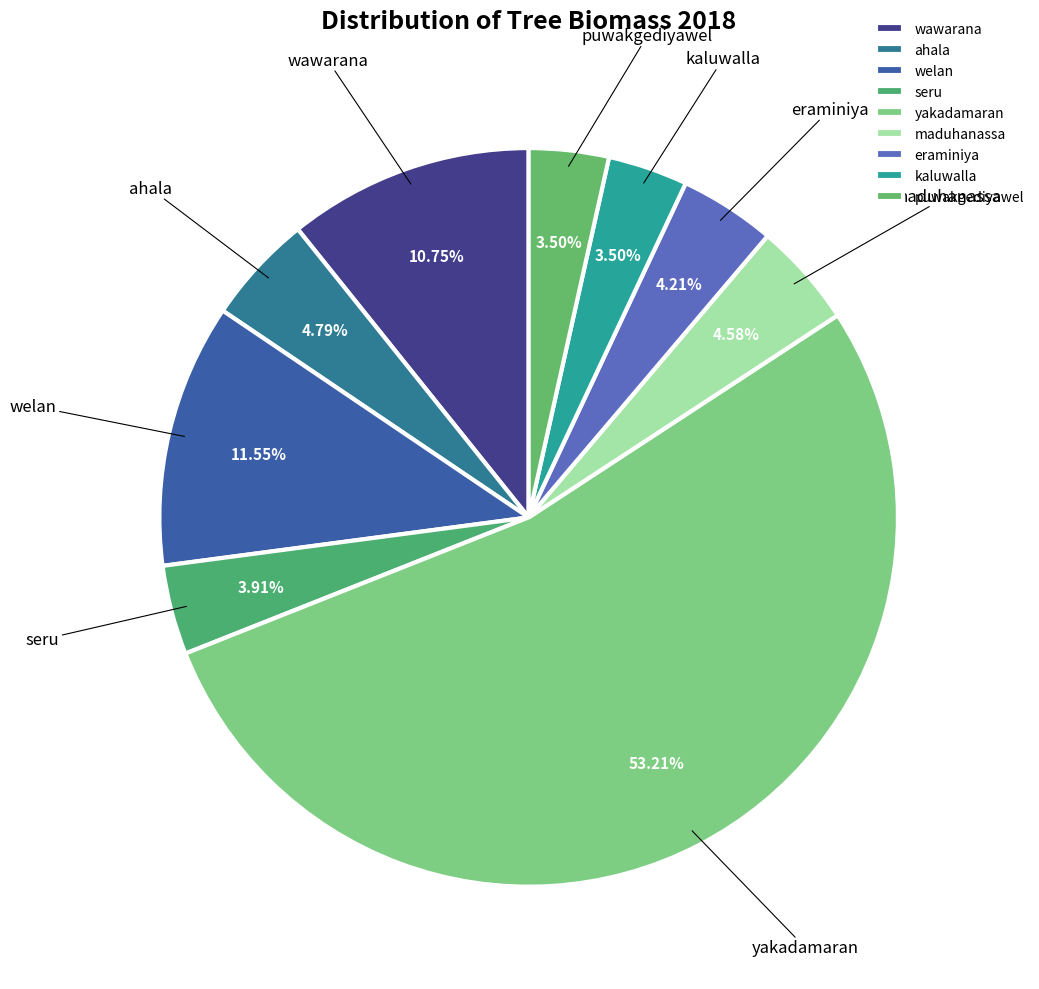

Between ahala and seru, which is larger?

ahala